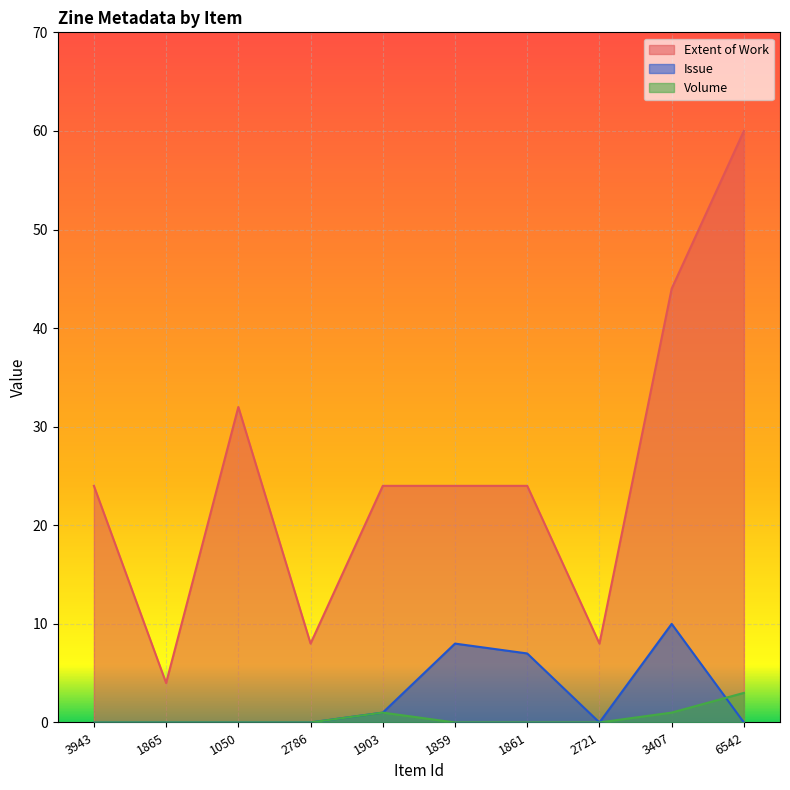

Reading left to right, extract all data points from this chart.

Extent of Work: 3943=24	1865=4	1050=32	2786=8	1903=24	1859=24	1861=24	2721=8	3407=44	6542=60
Issue: 3943=0	1865=0	1050=0	2786=0	1903=1	1859=8	1861=7	2721=0	3407=10	6542=0
Volume: 3943=0	1865=0	1050=0	2786=0	1903=1	1859=0	1861=0	2721=0	3407=1	6542=3